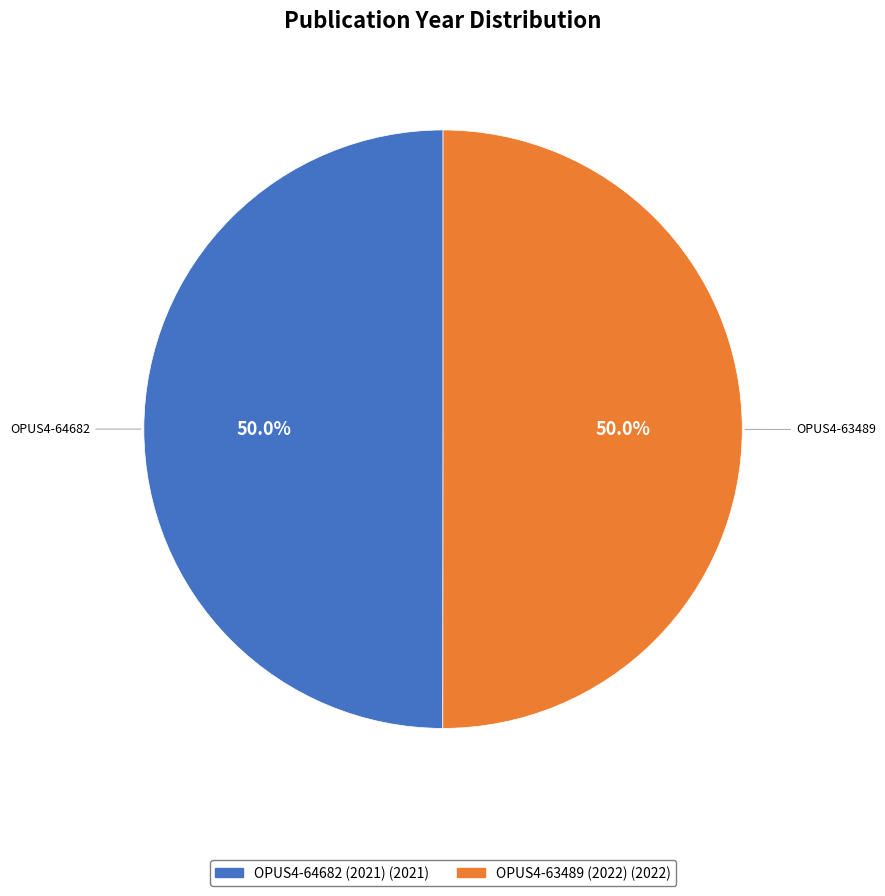

What is the ratio of the value at OPUS4-64682 (2021) to the value at OPUS4-63489 (2022)?

1.0